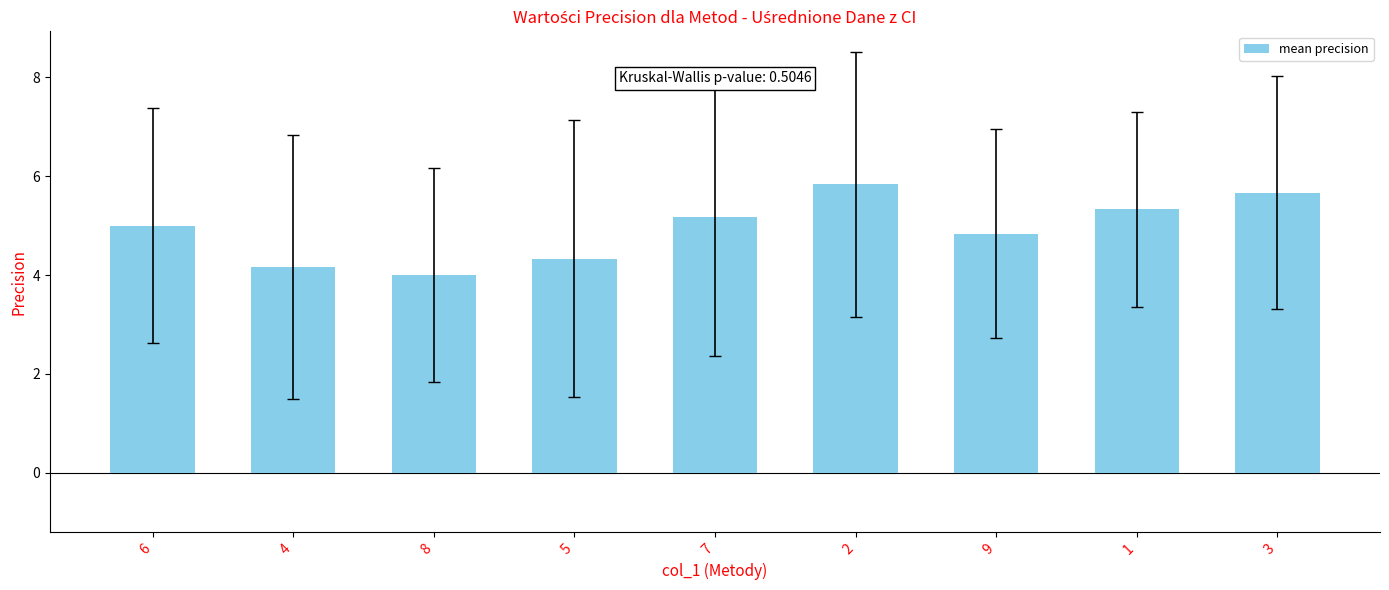

The value at 8 is 4.0. True or false?

True